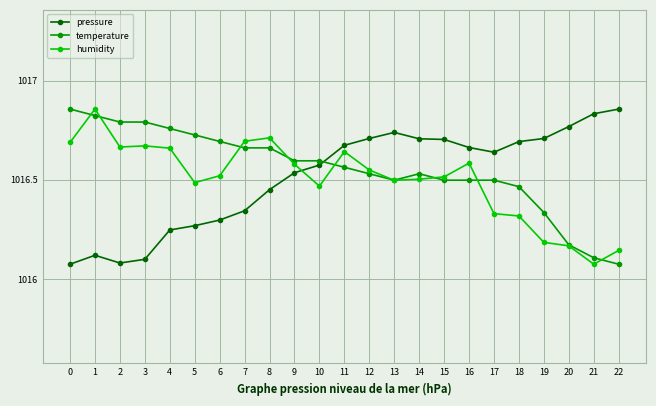

The value of humidity at 22 is 431.4. True or false?

False